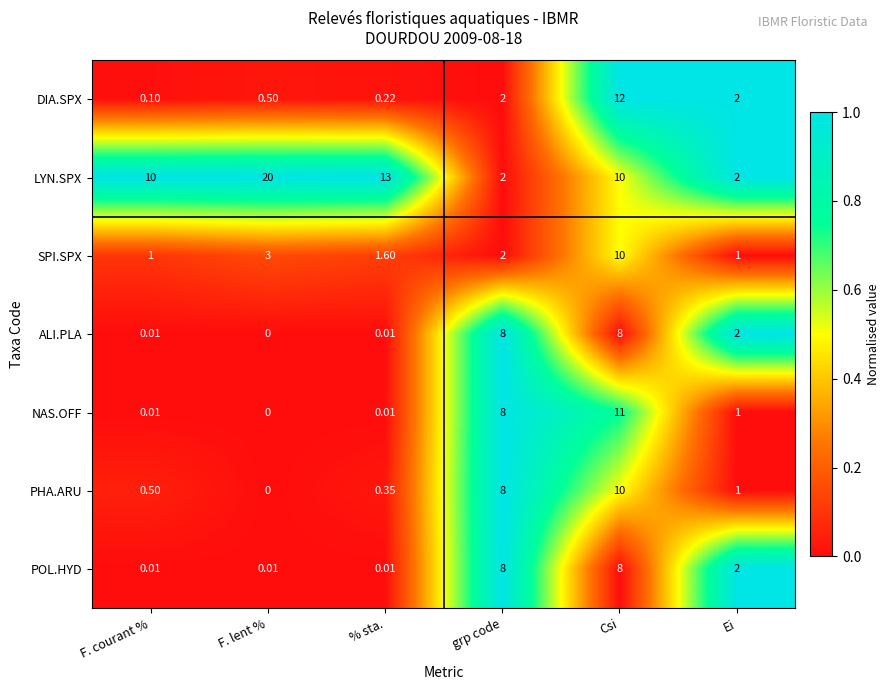

Which category has the highest value in the LYN.SPX series?

F. lent %